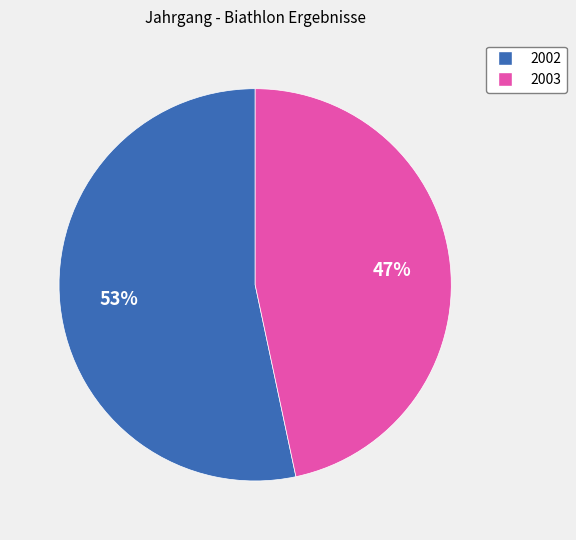

Which slice is the largest?

2002